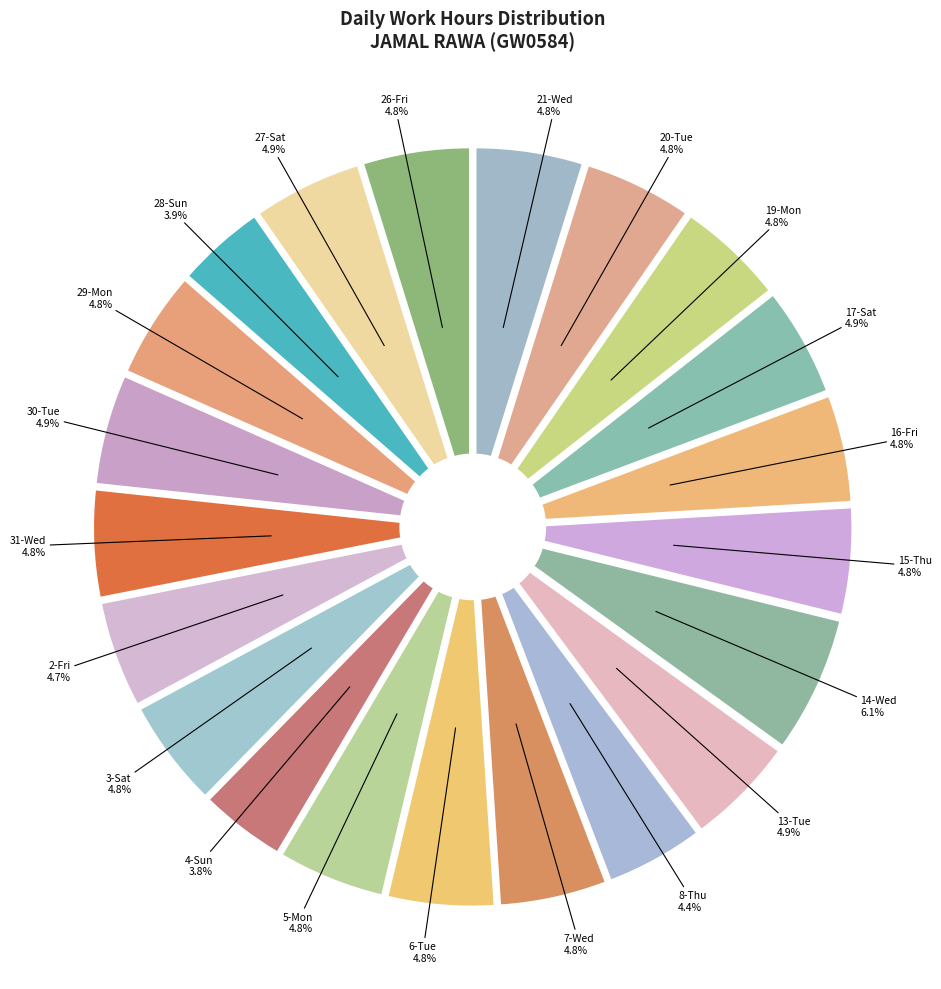

How many slices are in this pie chart?

21